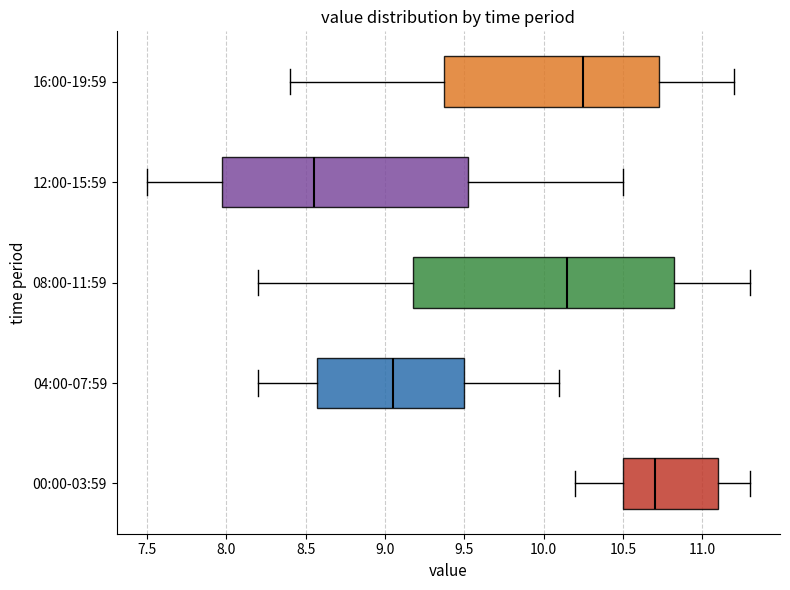

Where does the median line of the box for 00:00-03:59 sit on the x-axis? The values are not printed on the chart, so give them approximately, as read against the axis.

10.70